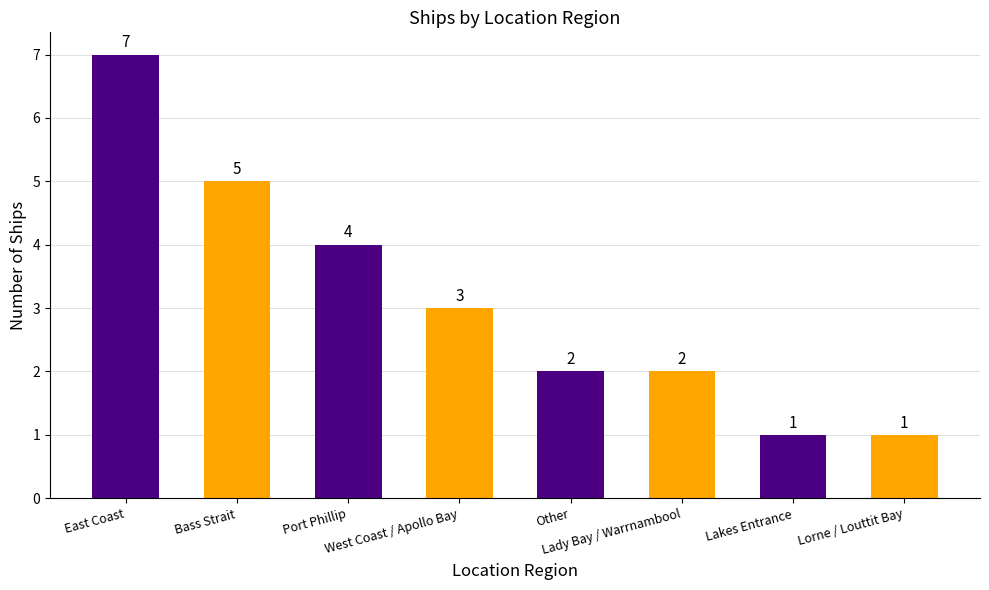

What is the maximum value shown in the chart?

7